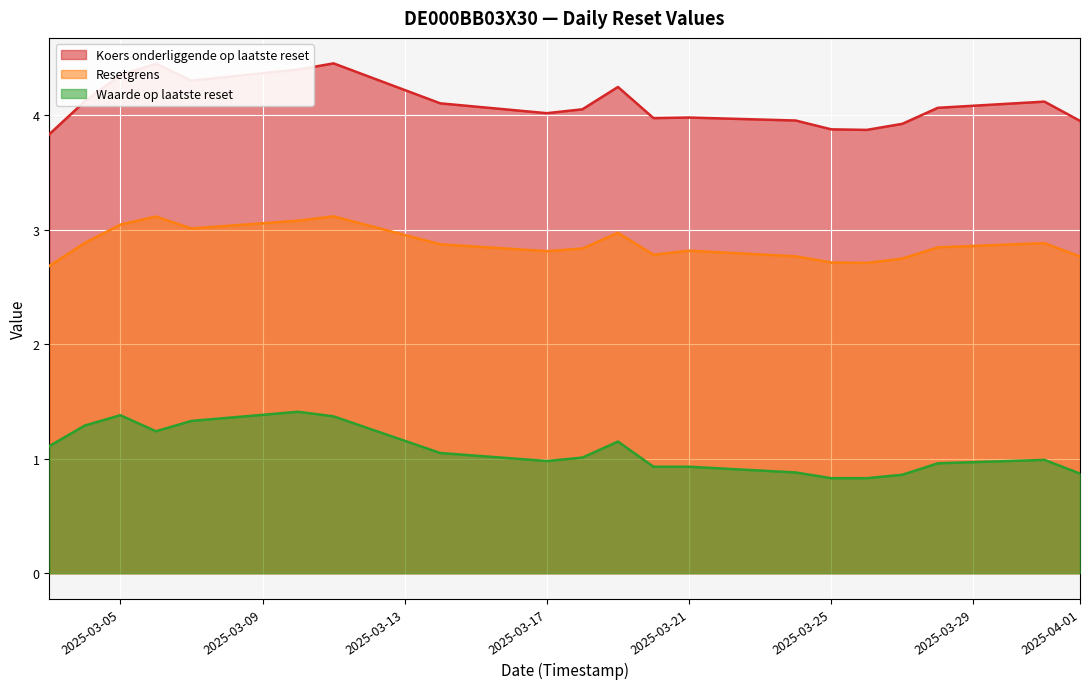

What is the sum of the Koers onderliggende op laatste reset values at 2025-03-26 and 2025-03-14?

8.0